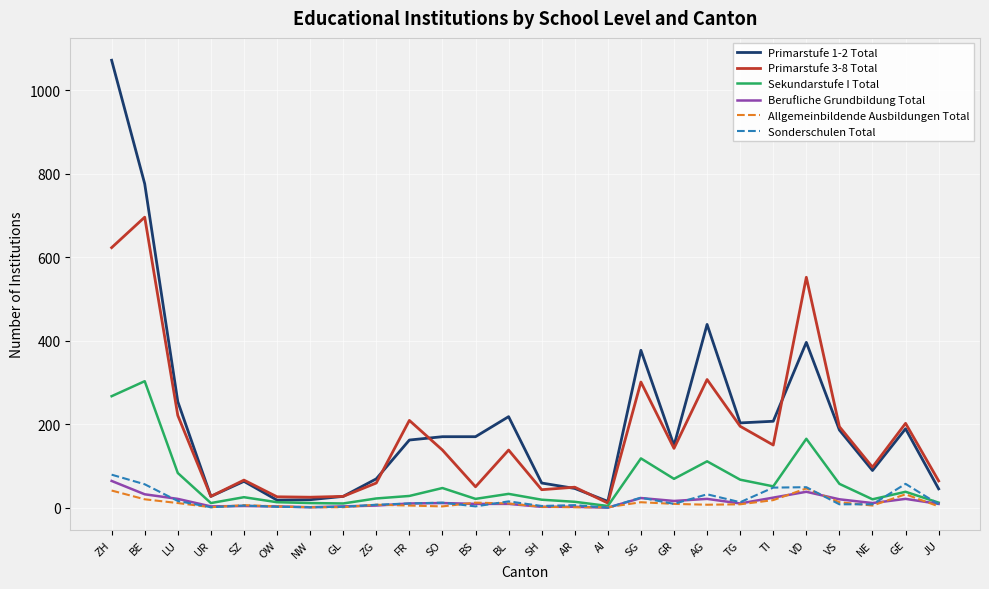

The Primarstufe 3-8 Total series shows 138 at SO. True or false?

True